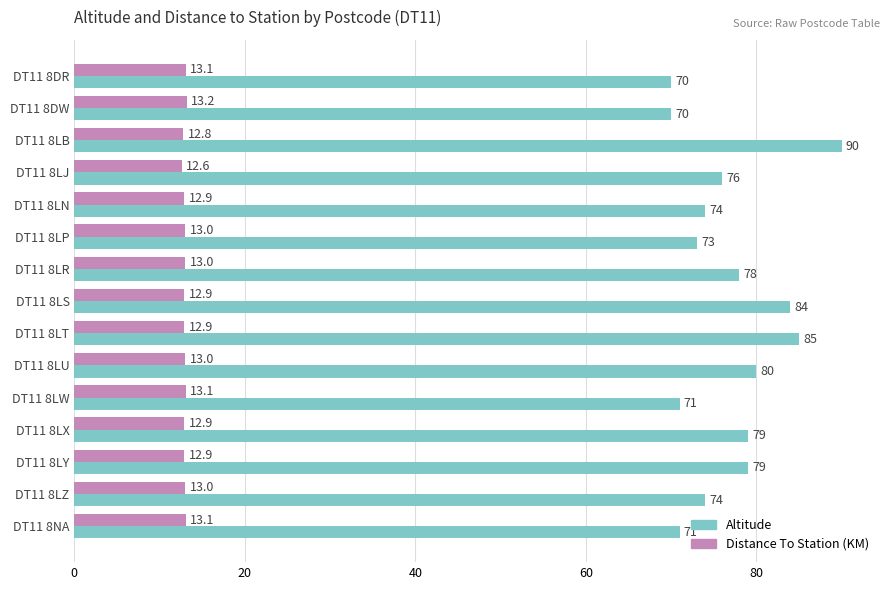

At which category is the sum across all series the highest?

DT11 8LB